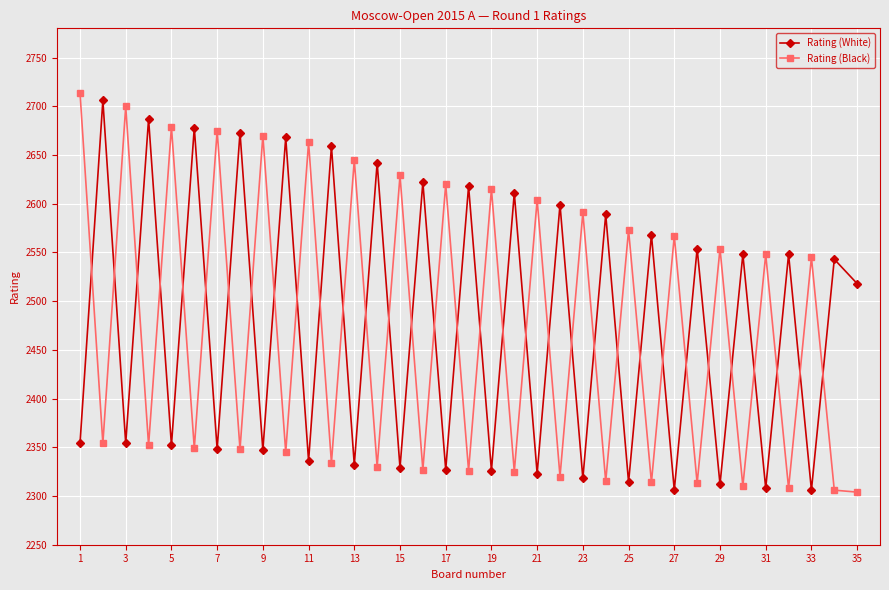

In Rating (White), how many points are higher than both neighbors (excluding endpoints)?

17